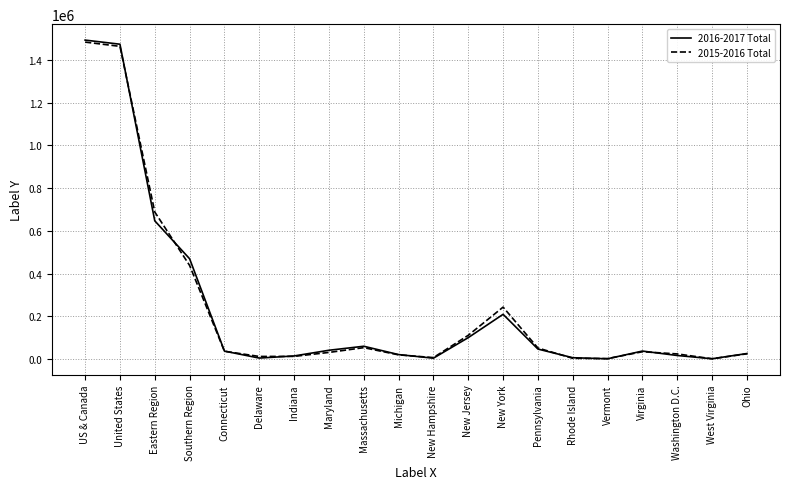

At how many categories does at least one series exceed 499020?

3